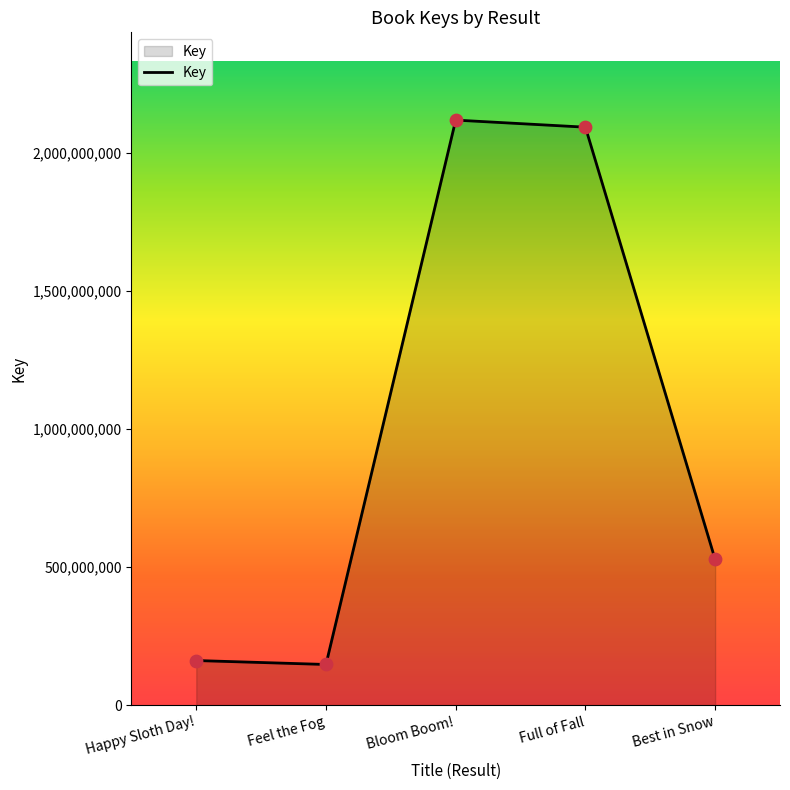

What is the change in value from Bloom Boom! to Full of Fall?

-25637532